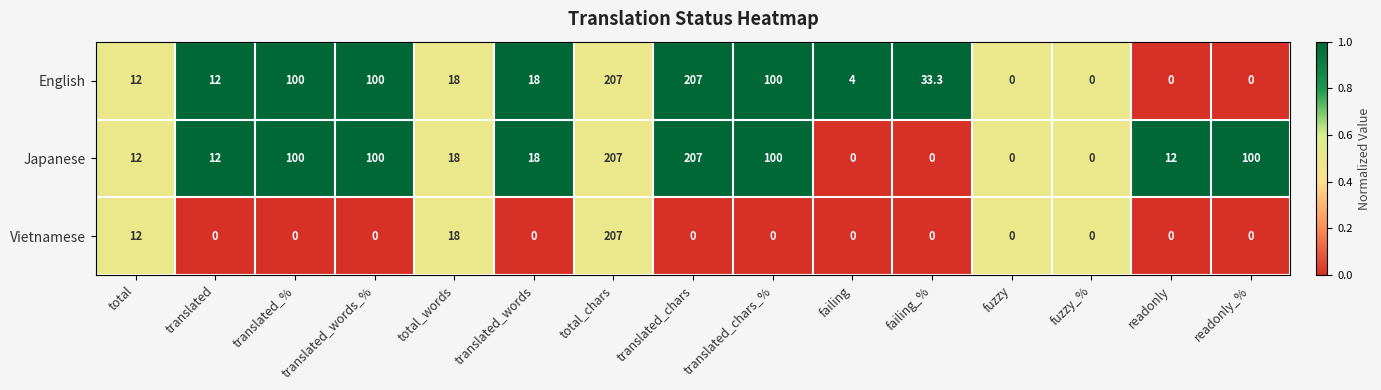

Between failing_% and readonly, which series saw the biggest shift?

English